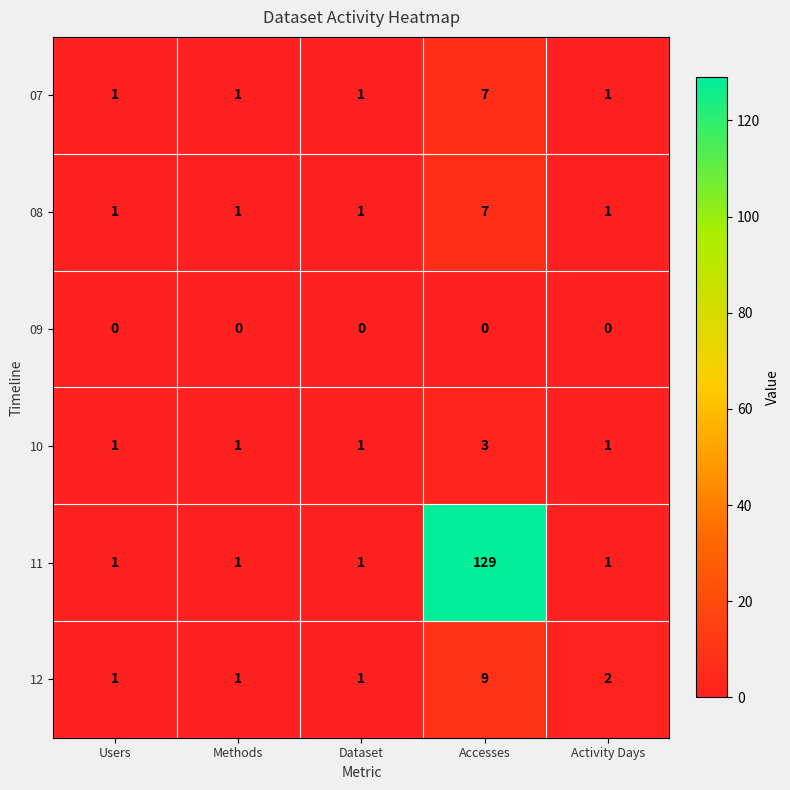

True or false: 09 has a value of 0 at Accesses.

True